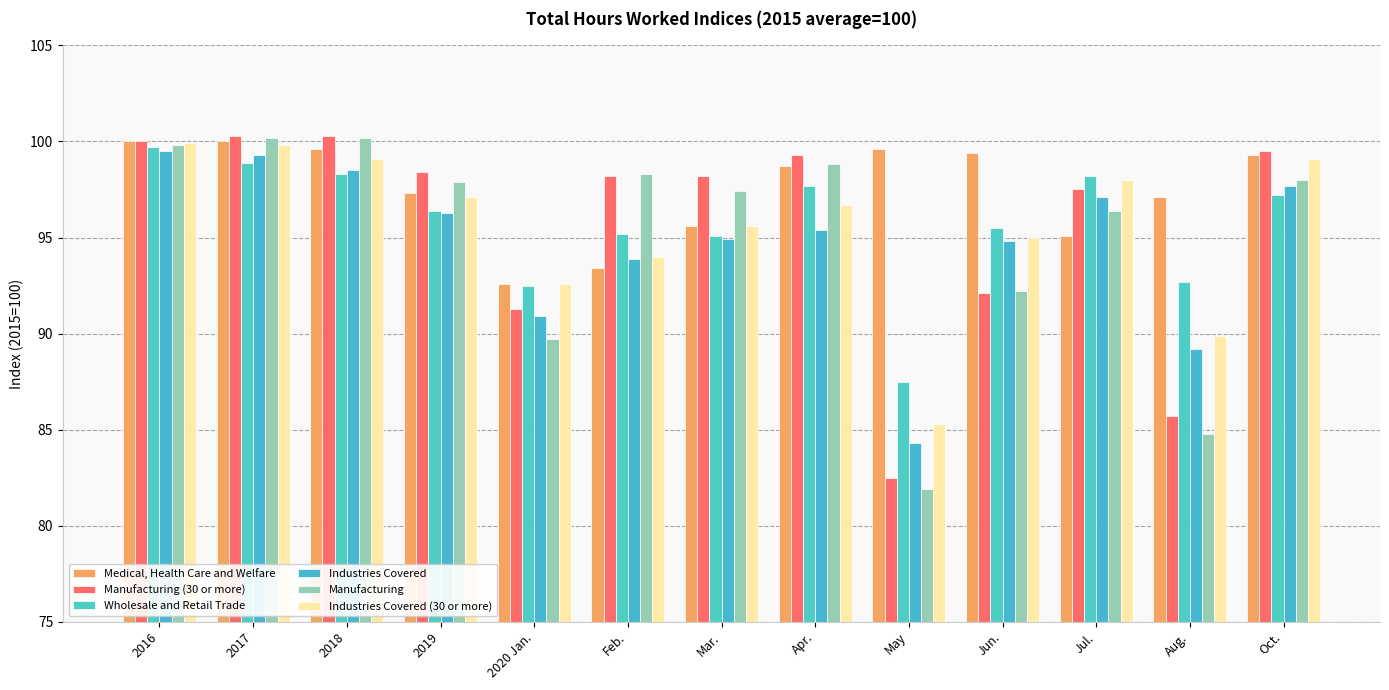

Read the Manufacturing (30 or more) value at Oct..

99.5